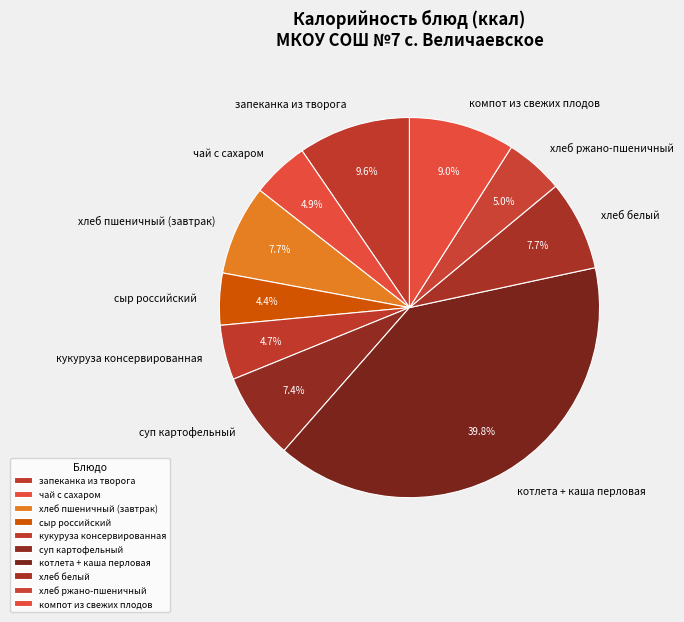

What percentage is the хлеб ржано-пшеничный slice, to the nearest percent?

5%